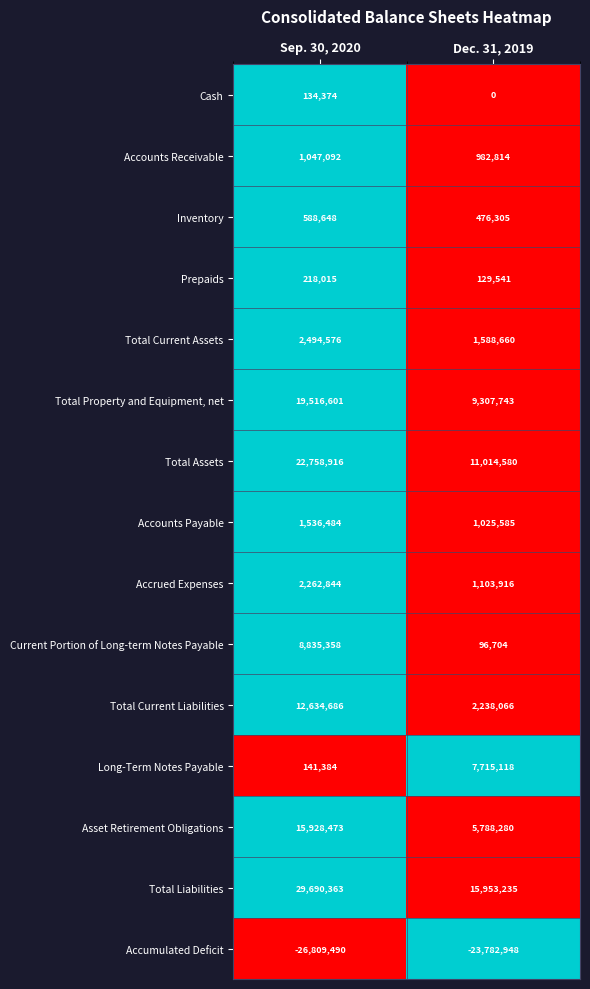

Which category has the highest value across all series?

Sep. 30, 2020